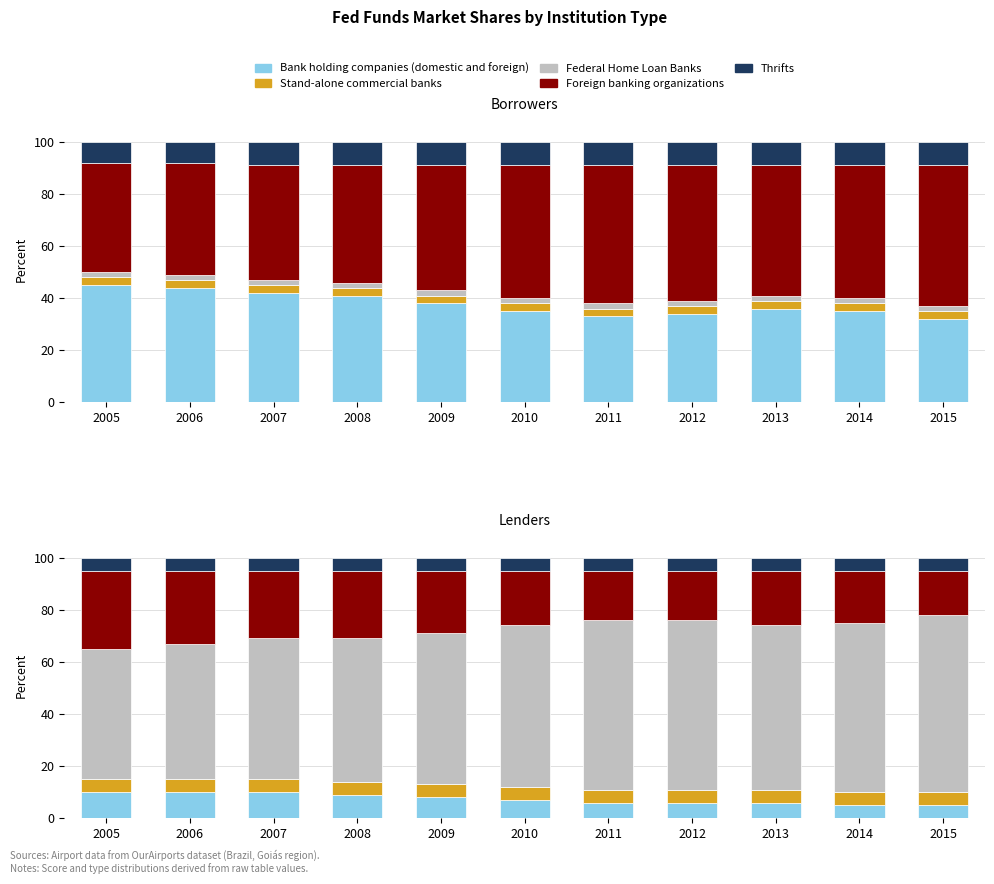

Between 2007 and 2014, which is larger?

2007